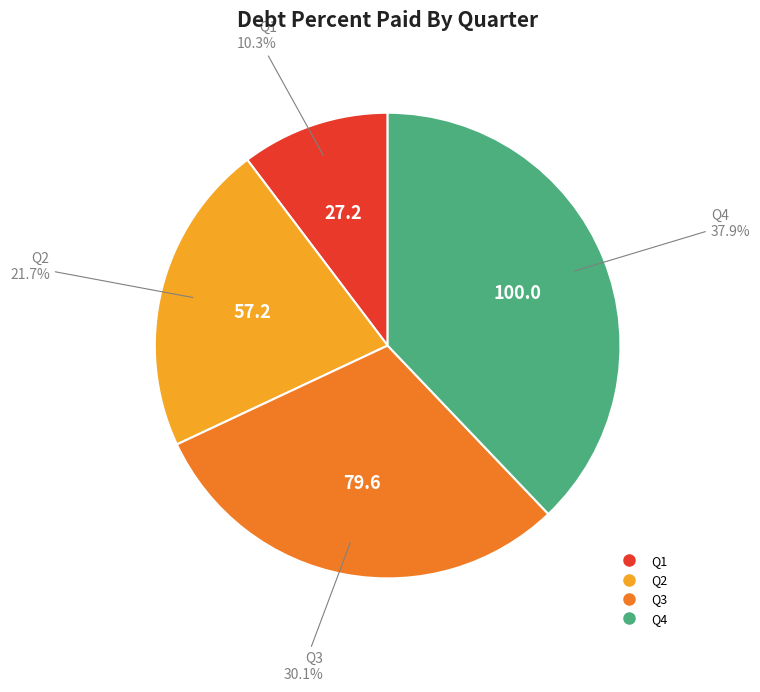

Does any single category account for the majority?

No